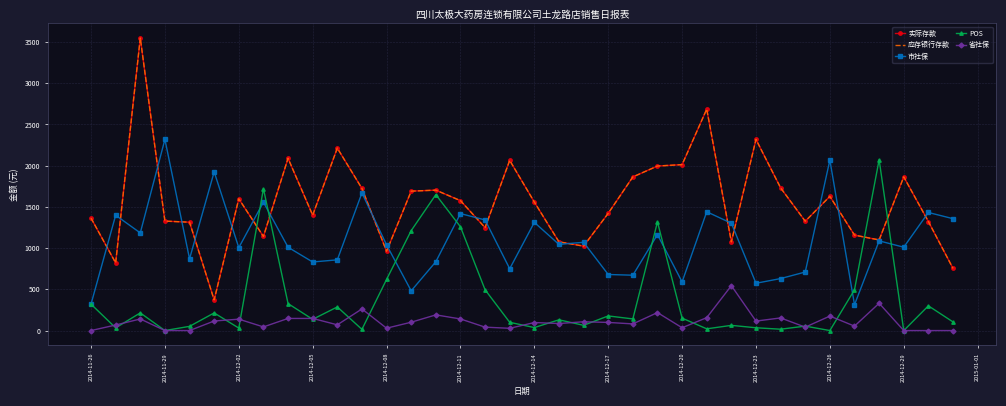

True or false: 省社保 has more than 0 interior local peaks.

True